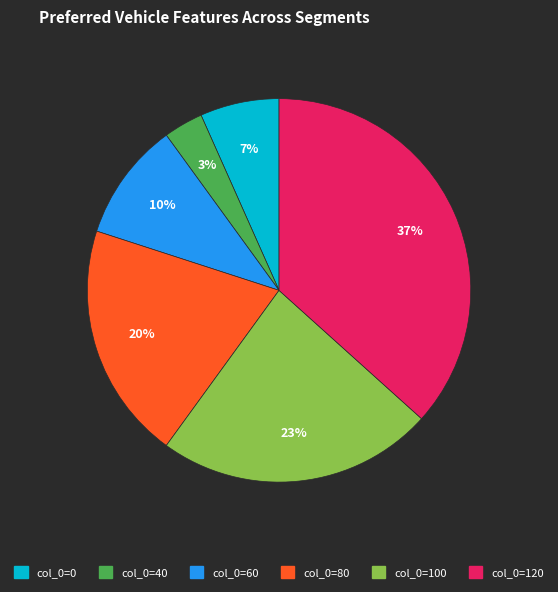

Do col_0=100 and col_0=60 together represent more than half of the pie?

No